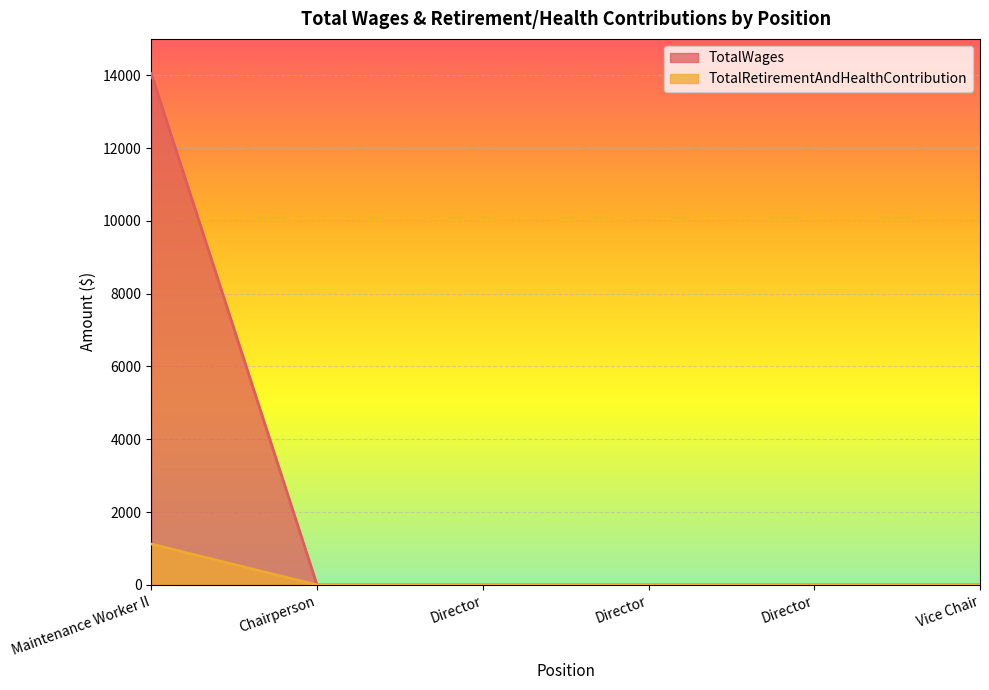

True or false: TotalRetirementAndHealthContribution and TotalWages cross at least once.

False